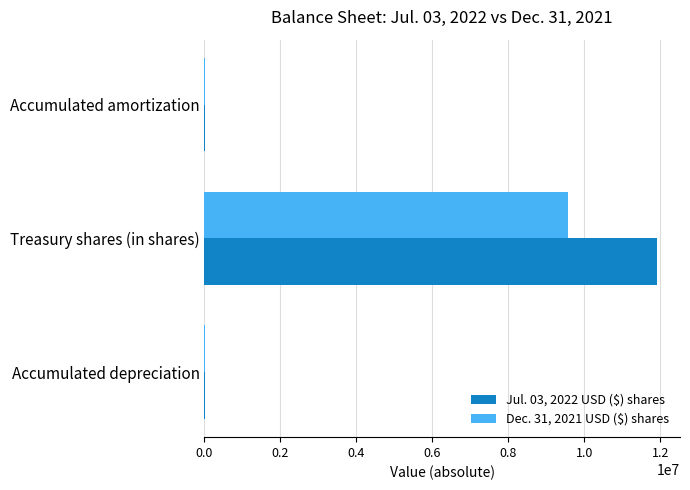

Which series has the largest range (max minus min)?

Jul. 03, 2022 USD ($) shares